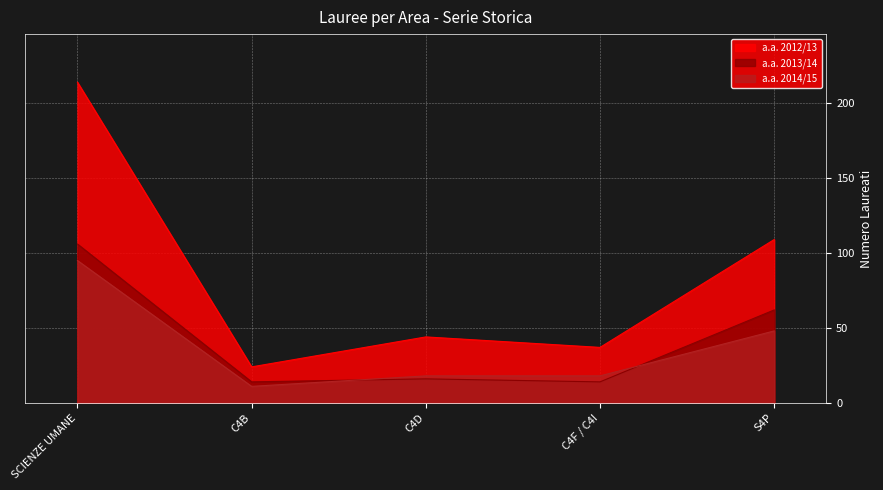

Rank the series by their maximum value, from highest to lowest.

a.a. 2012/13, a.a. 2013/14, a.a. 2014/15